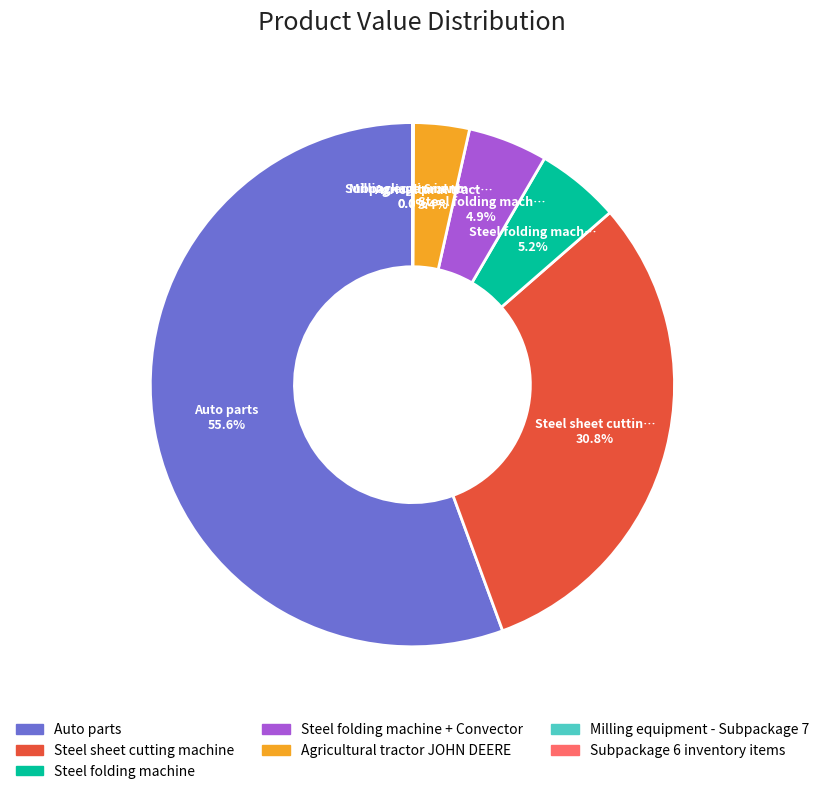

What percentage is NOT represented by Steel folding machine + Convector?

95.1%